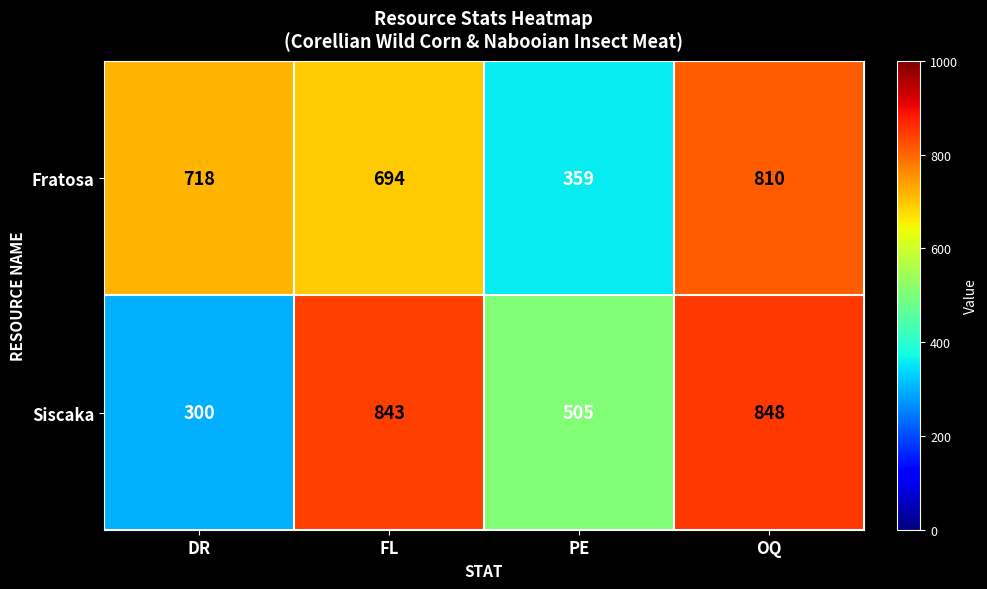

What is the difference between the maximum and minimum values in the Siscaka series?

548